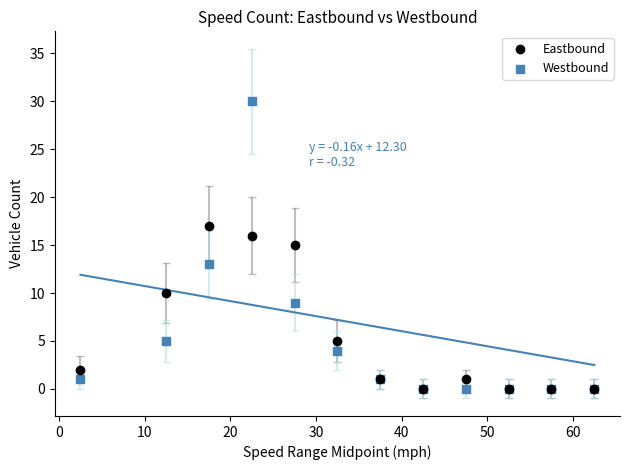

In the Eastbound series, what Y value is closest to 8?

10